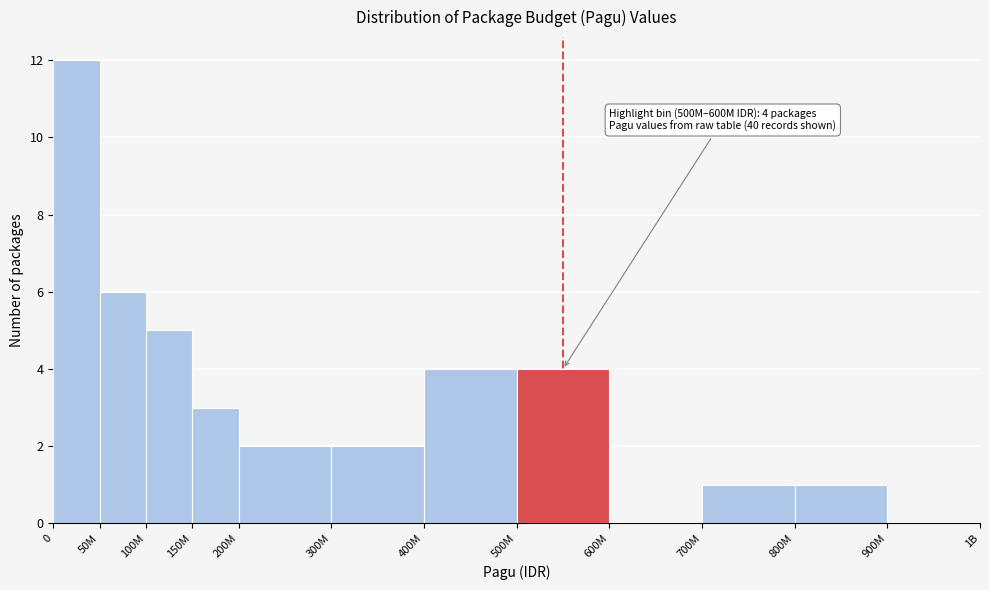

Reading right to left, transcribe all the data shown in this chart.

900M=0	800M=1	700M=1	600M=0	500M=4	400M=4	300M=2	200M=2	150M=3	100M=5	50M=6	0=12